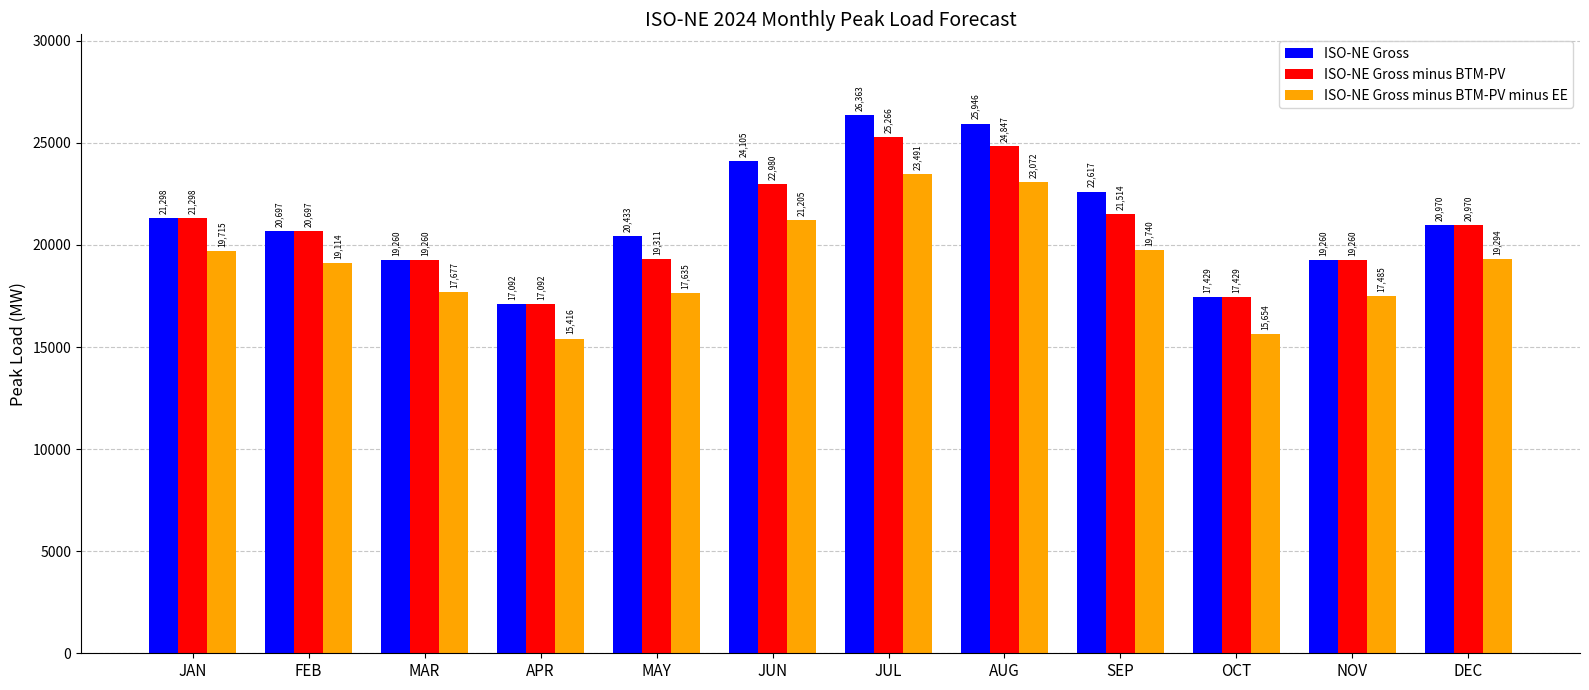

Does the chart contain stacked bars?

No